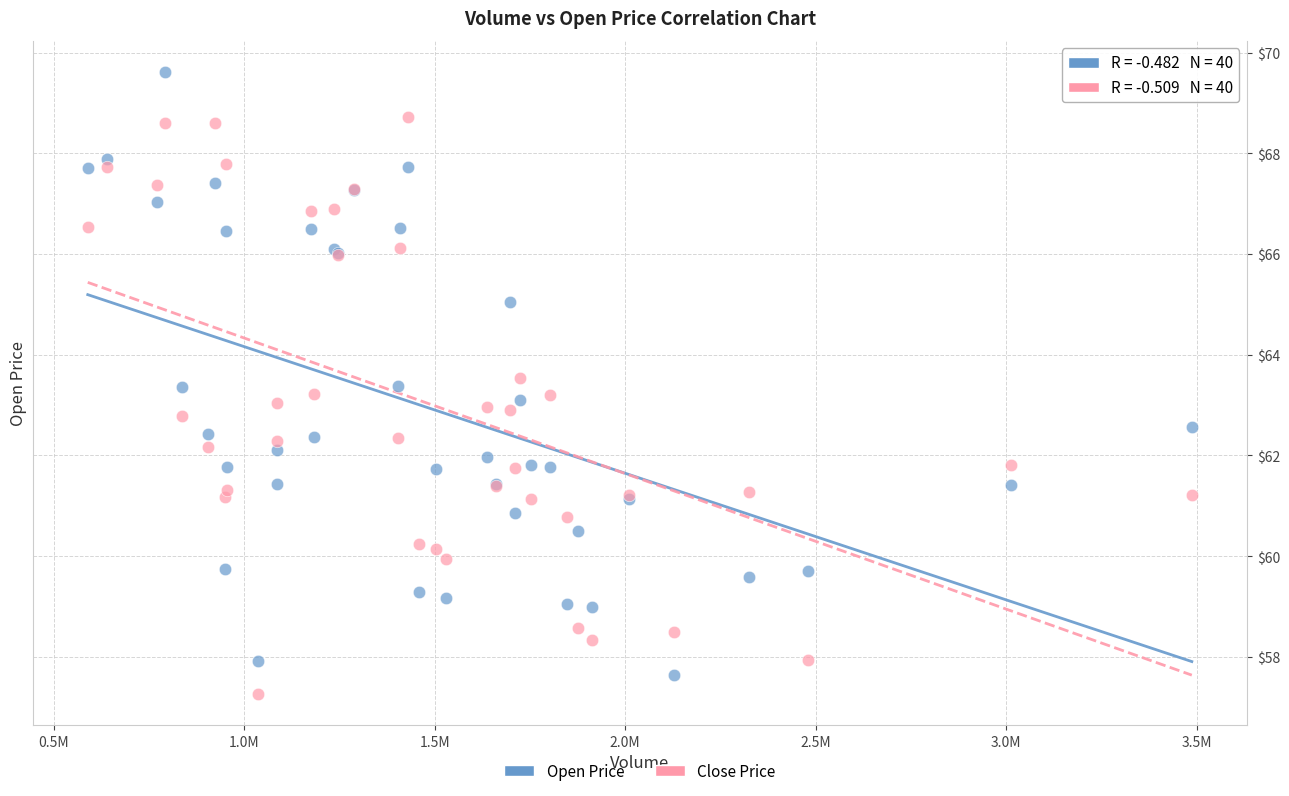

Which series reaches the minimum Y coordinate?

Close Price